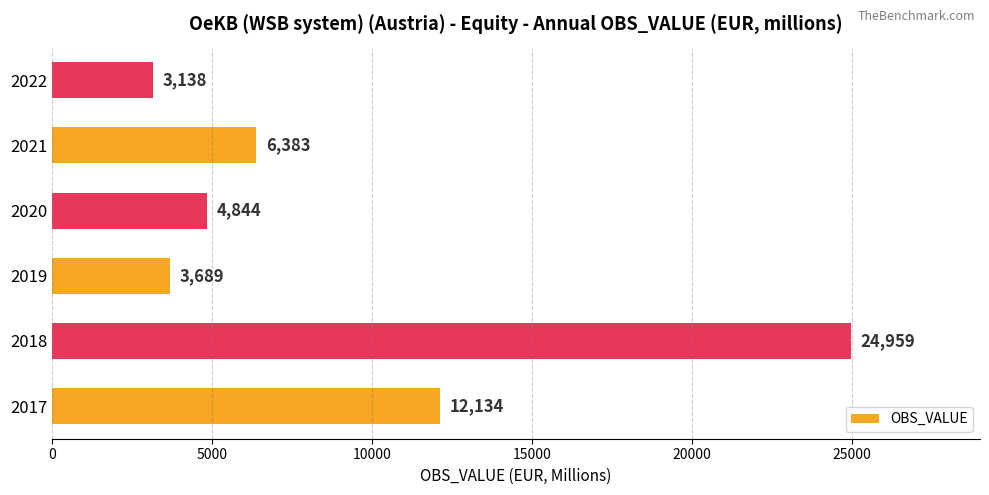

The value at 2017 is 12134. True or false?

True